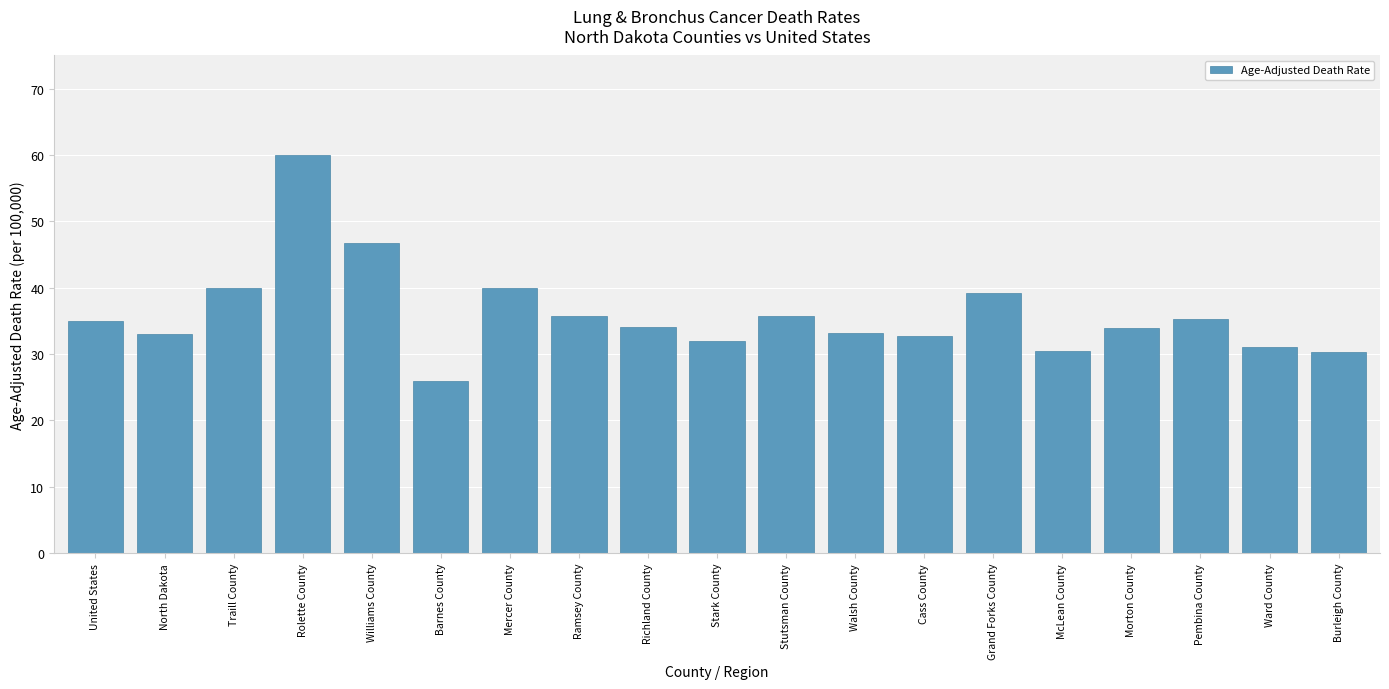

What is the value of the 4th bar from the left?

60.0